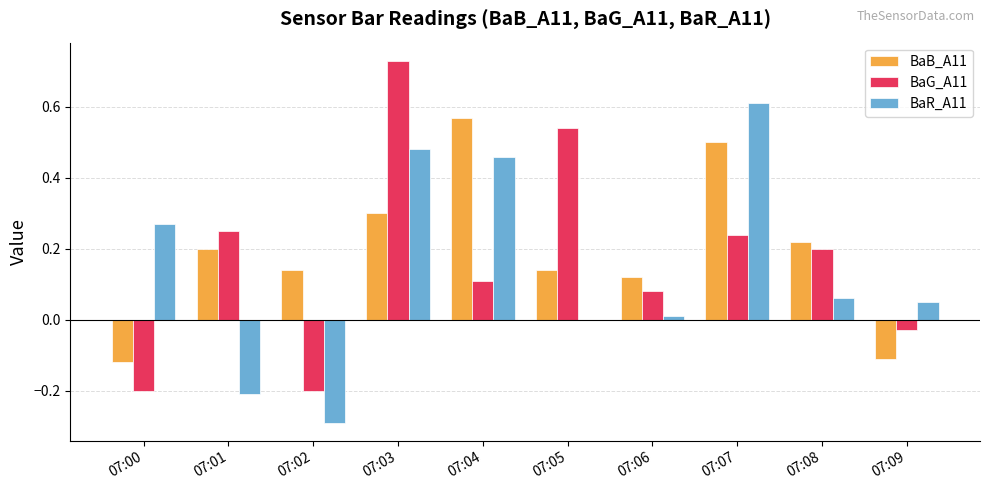

What is the sum of all BaR_A11 values?

1.4